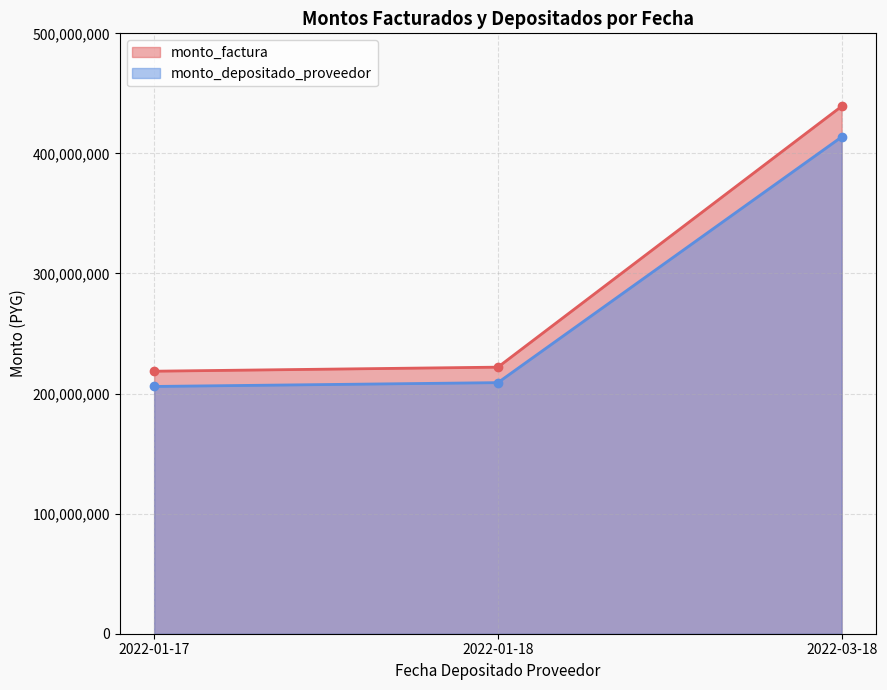

How many values in the monto_factura series are below 222000000?

1